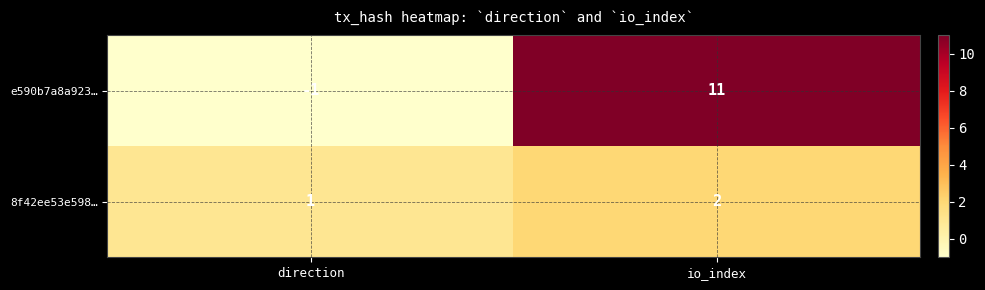

What is the difference between the e590b7a8a923… values at direction and io_index?

12